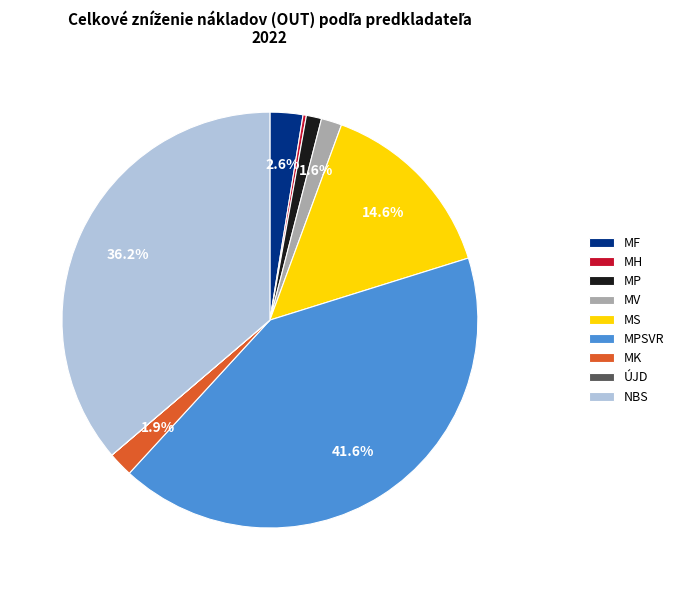

What portion of the pie excludes MV?

98.4%